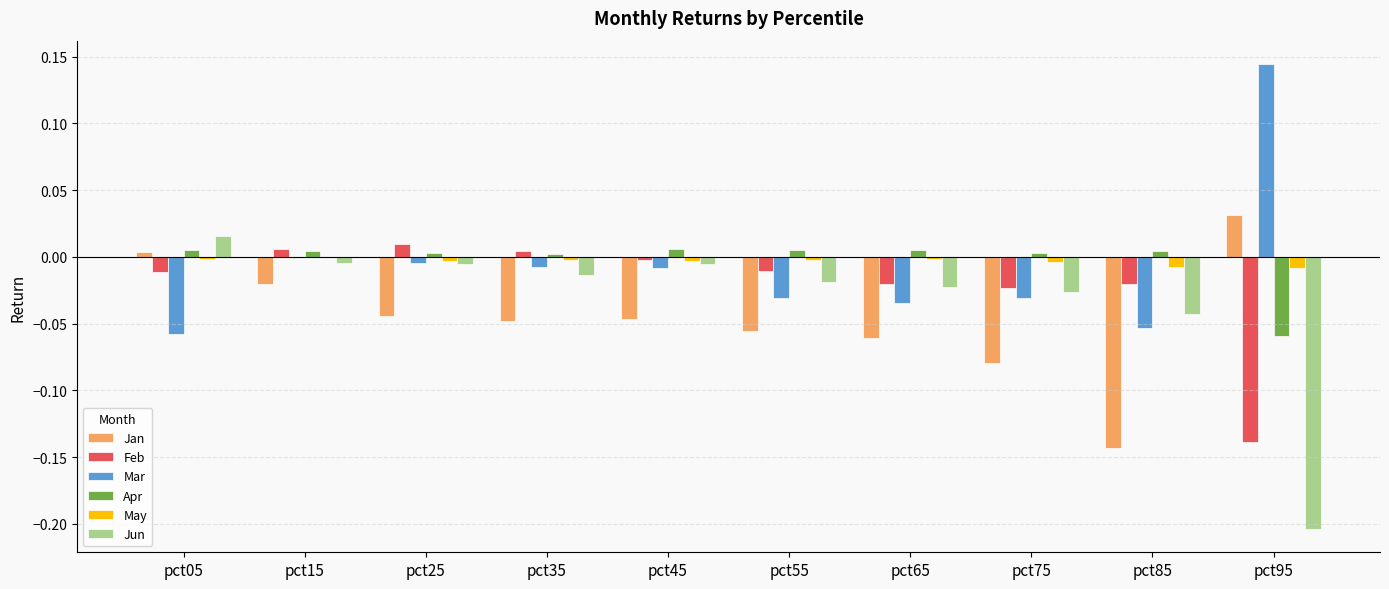

Does the chart contain stacked bars?

No